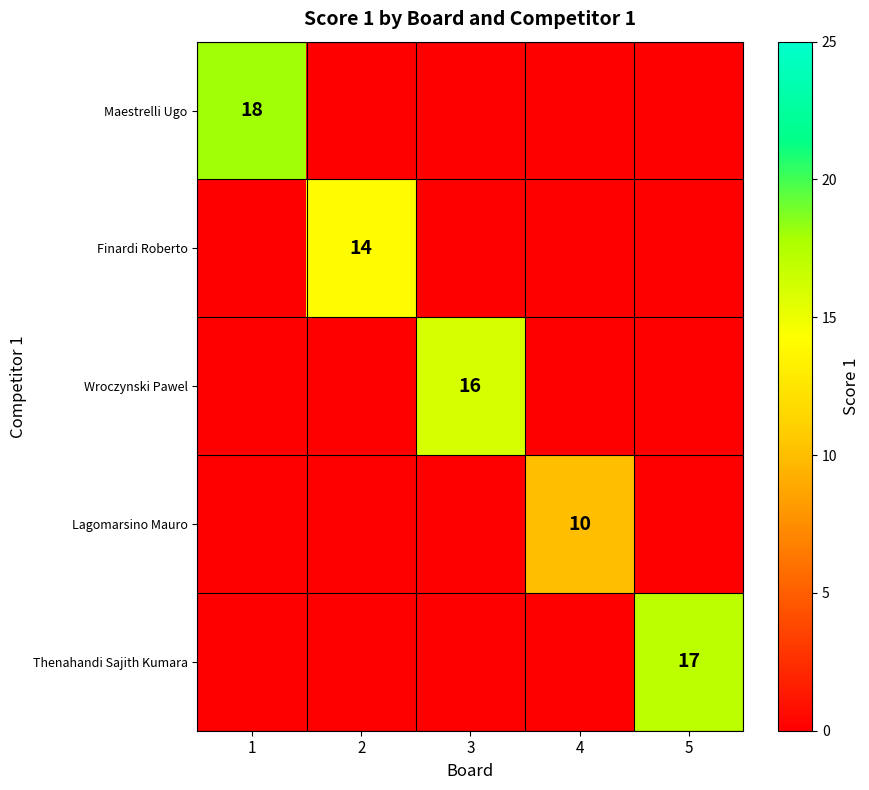

What is the difference between the highest and lowest values at 2?

14